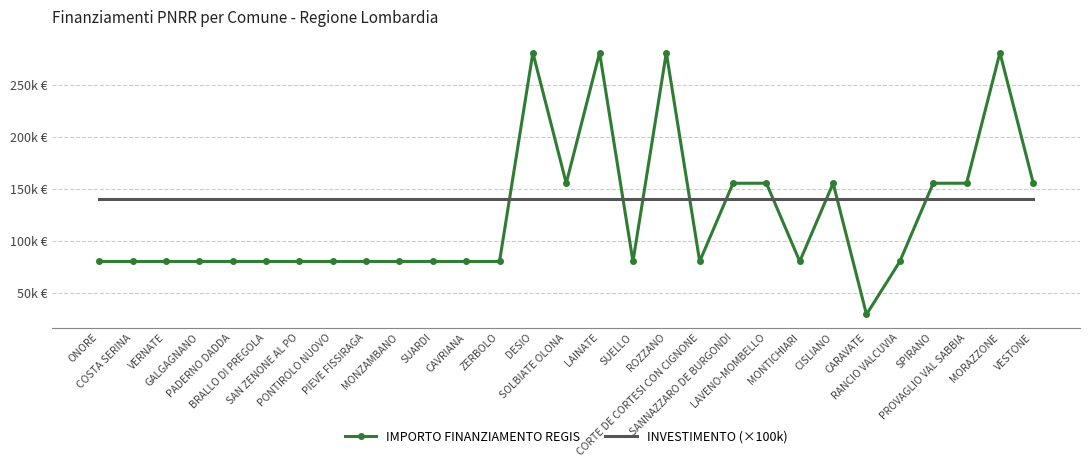

What are all the series names shown in the legend?

IMPORTO FINANZIAMENTO REGIS, INVESTIMENTO (×100k)